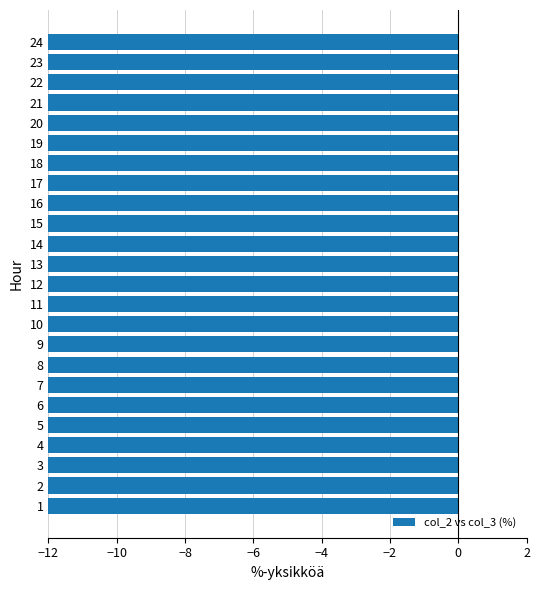

Reading right to left, extract all data points from this chart.

-43.7	-40.7	-37.5	-34.0	-31.1	-30.7	-31.6	-34.6	-38.4	-41.2	-41.2	-42.2	-41.8	-42.4	-41.3	-41.2	-43.0	-45.2	-44.7	-46.5	-47.0	-47.8	-47.5	-45.1